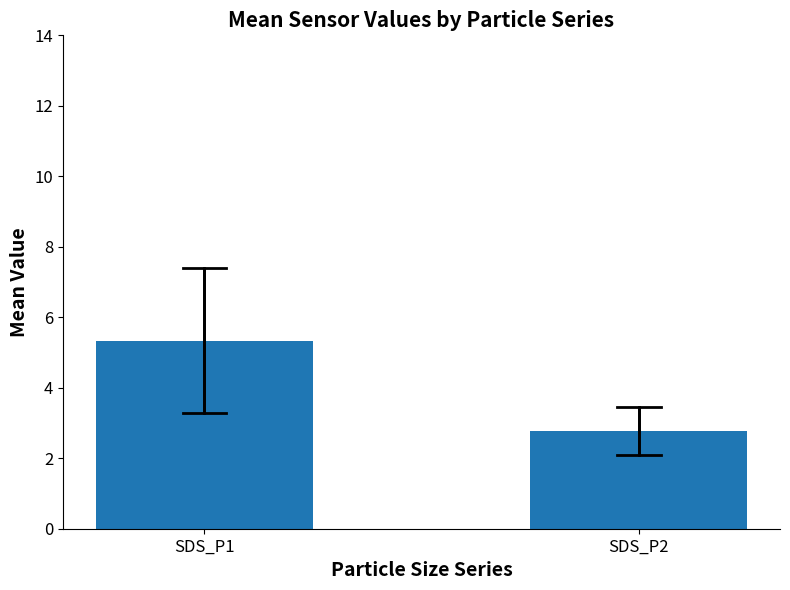

At which label is the value closest to 4?

SDS_P2